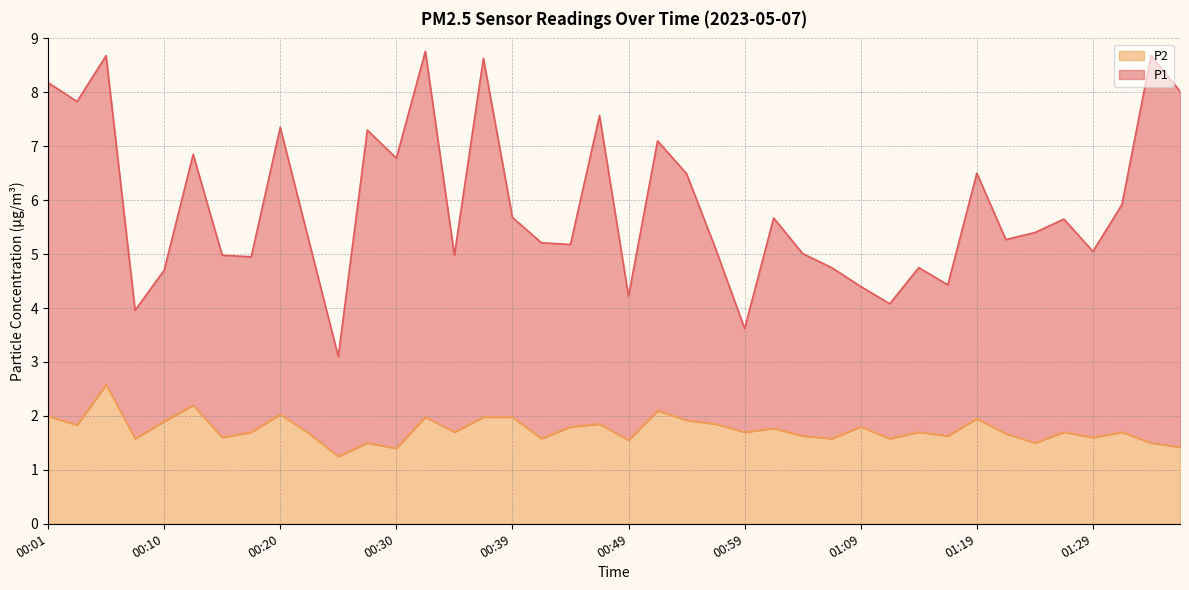

The P2 series shows 1.6 at 00:42. True or false?

True